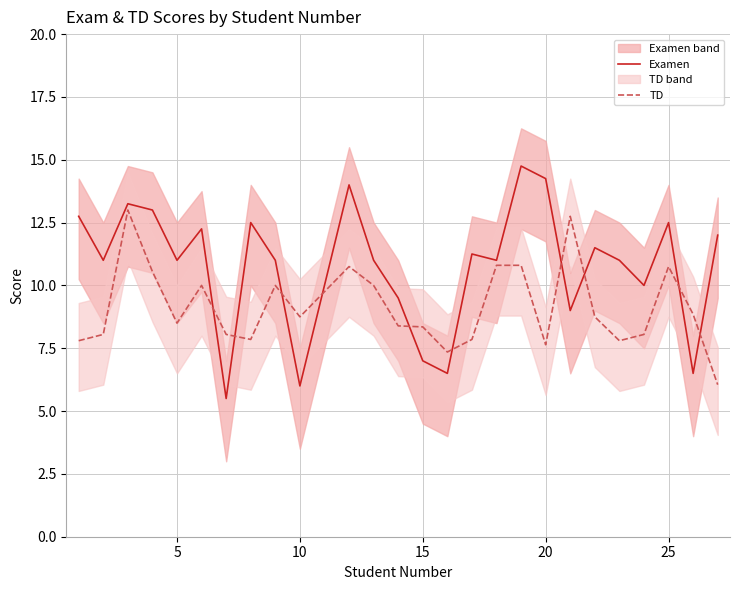

True or false: TD has a value of 13.7 at 20.

False